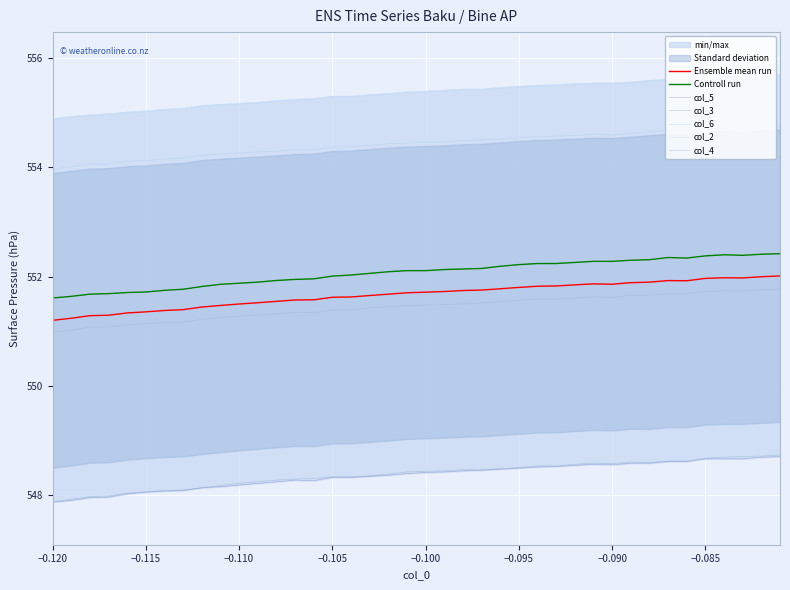

What is the difference between the maximum and minimum values in the col_4 series?

0.8